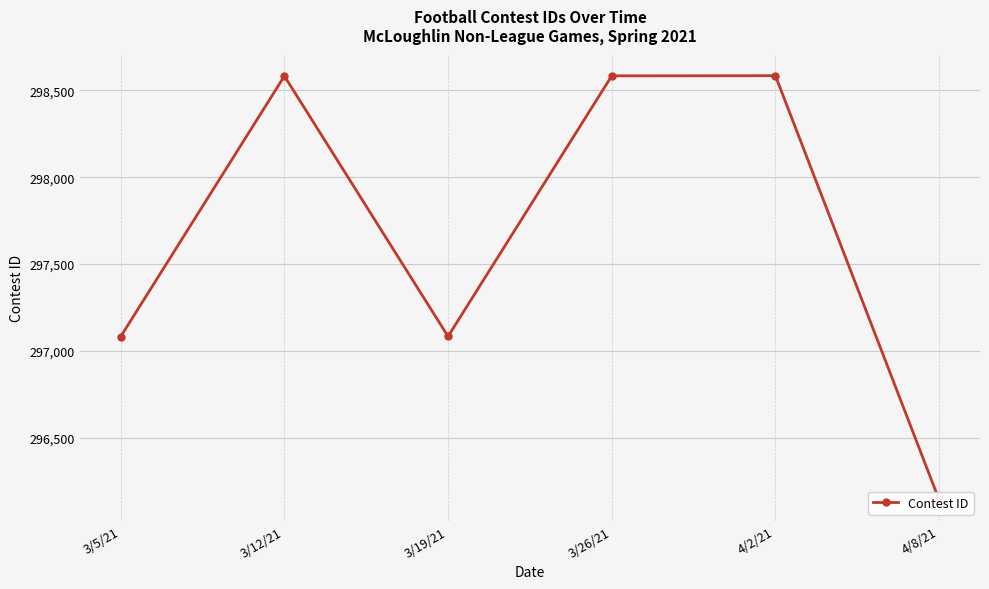

How many categories are shown in the chart?

6